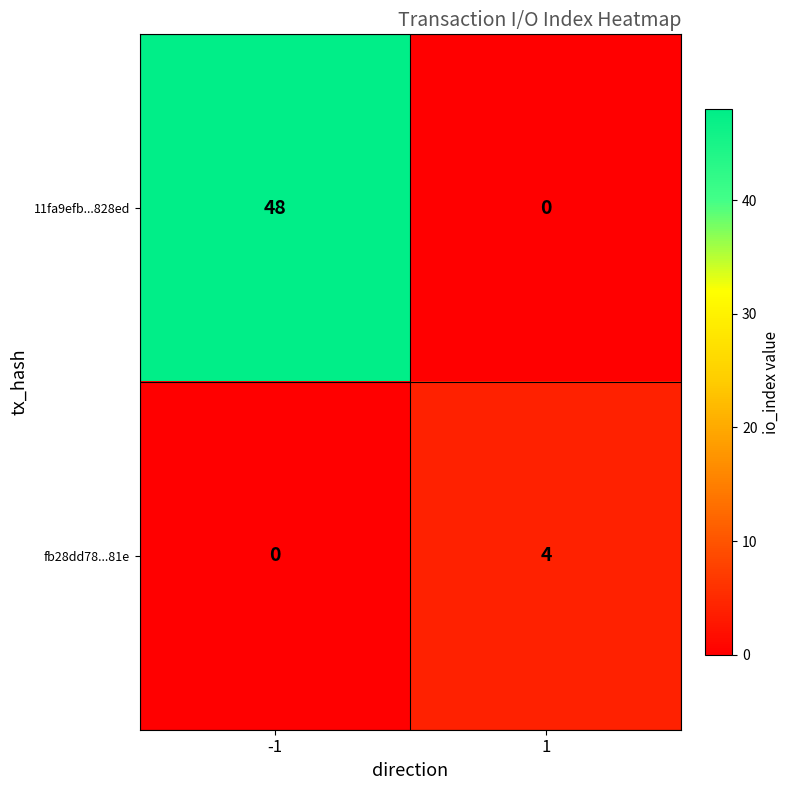

Is the value of fb28dd78...81e at 1 greater than the value of 11fa9efb...828ed at 1?

Yes